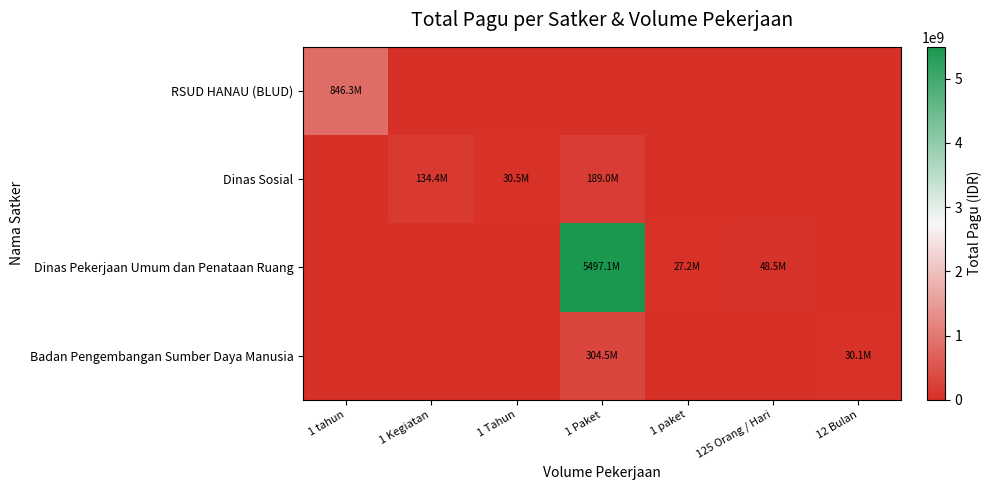

Reading left to right, list all the values displayed in this chart.

RSUD HANAU (BLUD): 1 tahun=846300000	1 Kegiatan=0	1 Tahun=0	1 Paket=0	1 paket=0	125 Orang / Hari=0	12 Bulan=0
Dinas Sosial: 1 tahun=0	1 Kegiatan=134378000	1 Tahun=30500000	1 Paket=189000000	1 paket=0	125 Orang / Hari=0	12 Bulan=0
Dinas Pekerjaan Umum dan Penataan Ruang: 1 tahun=0	1 Kegiatan=0	1 Tahun=0	1 Paket=5497050000	1 paket=27200000	125 Orang / Hari=48500000	12 Bulan=0
Badan Pengembangan Sumber Daya Manusia: 1 tahun=0	1 Kegiatan=0	1 Tahun=0	1 Paket=304548511	1 paket=0	125 Orang / Hari=0	12 Bulan=30095520